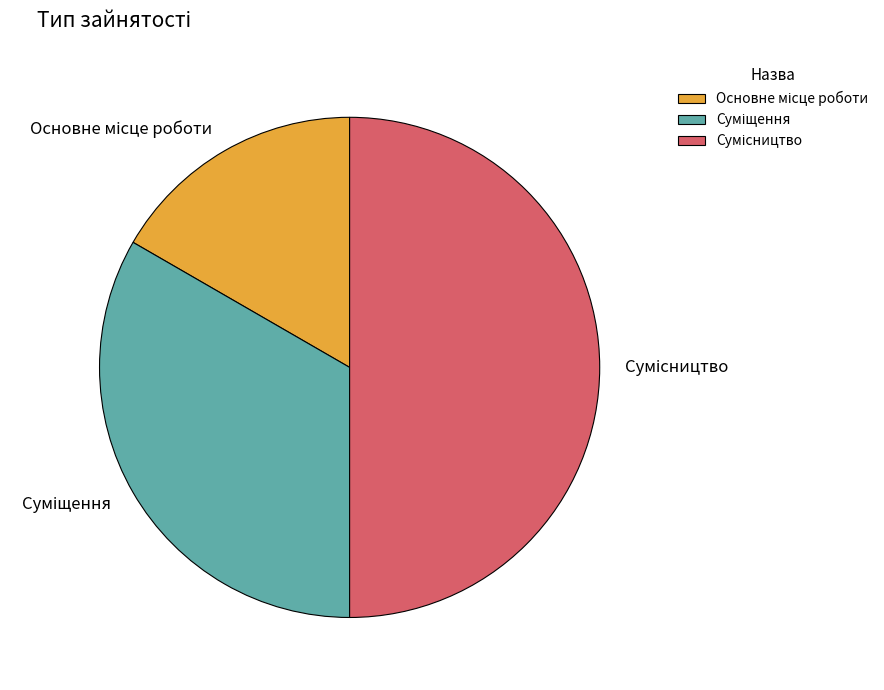

Is it true that Суміщення is 20% of the pie?

False